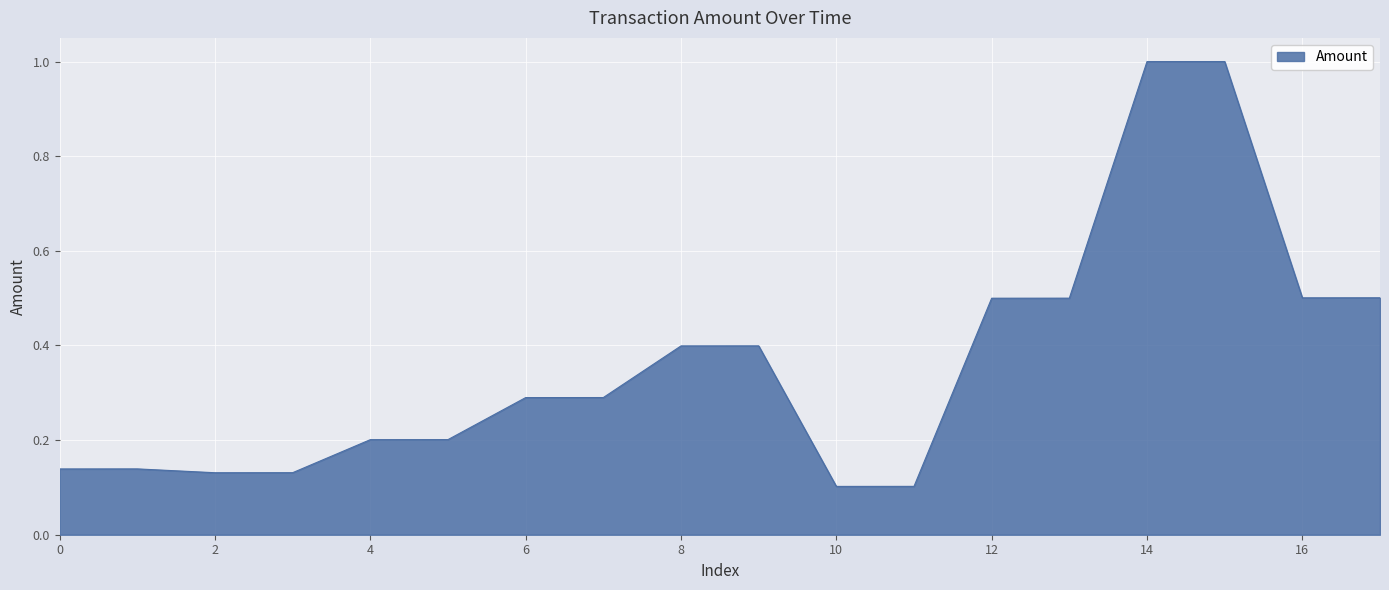

Which has a higher value, 2 or 16?

16